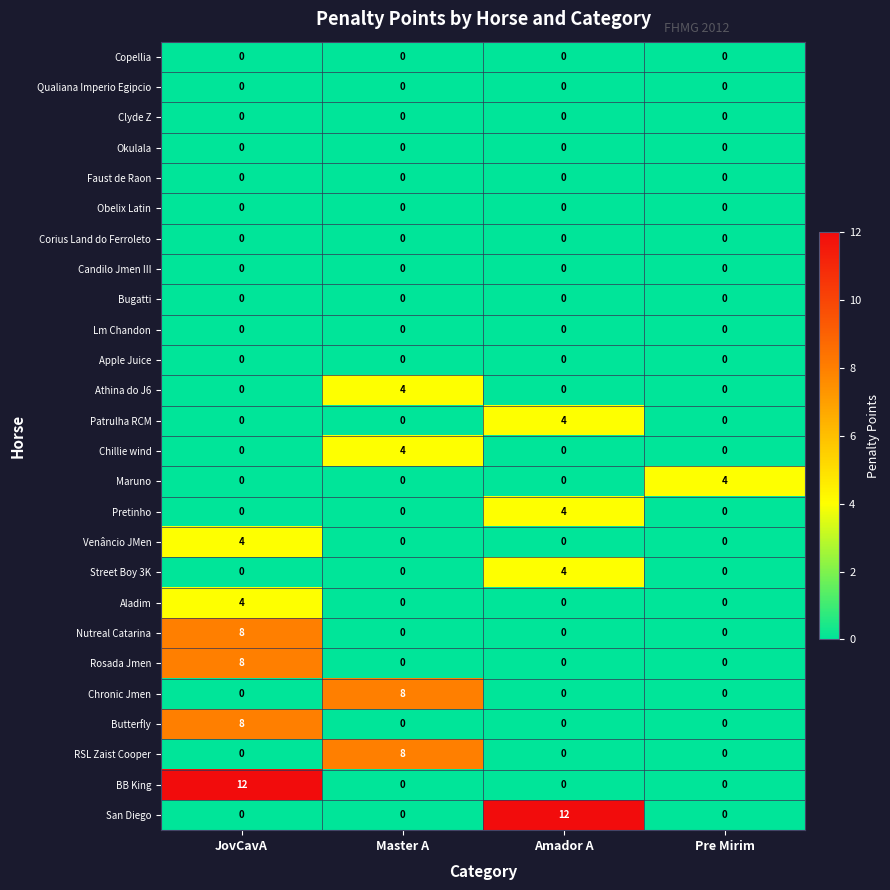

Count the number of categories in the chart.

4